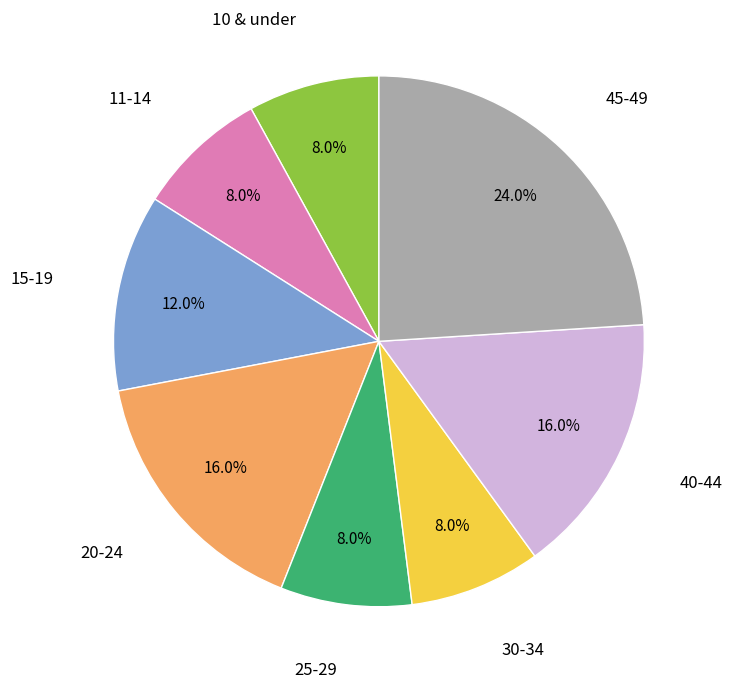

What is the ratio of the value at 20-24 to the value at 10 & under?

2.0